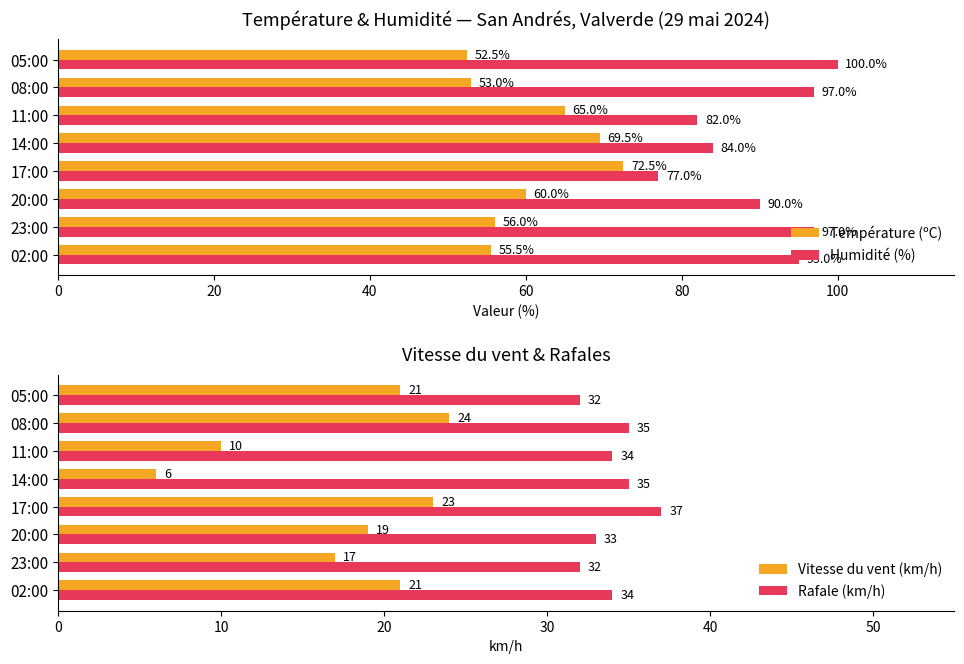

Count the number of categories in the chart.

8